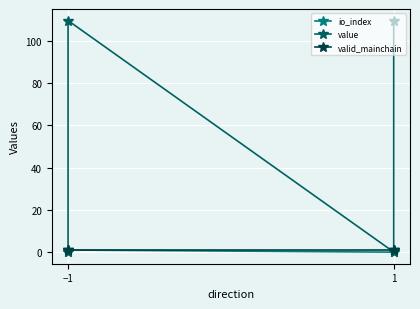

What is the spread (max minus min) of values at −1?

1.0